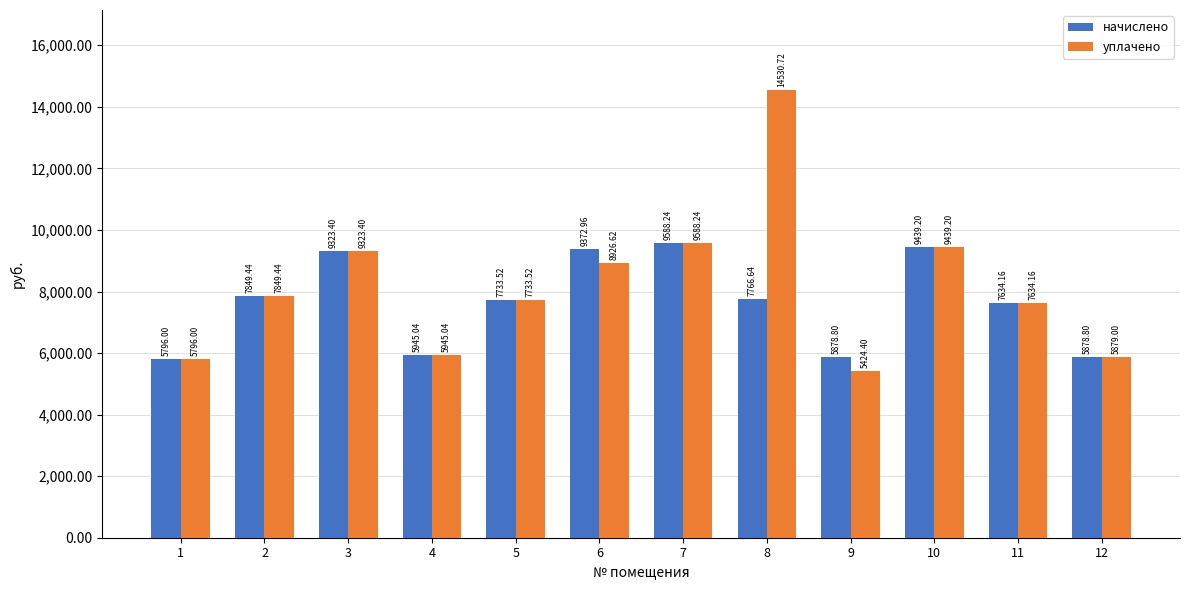

What is the value of the начислено bar at the 1st from the left?

5796.0